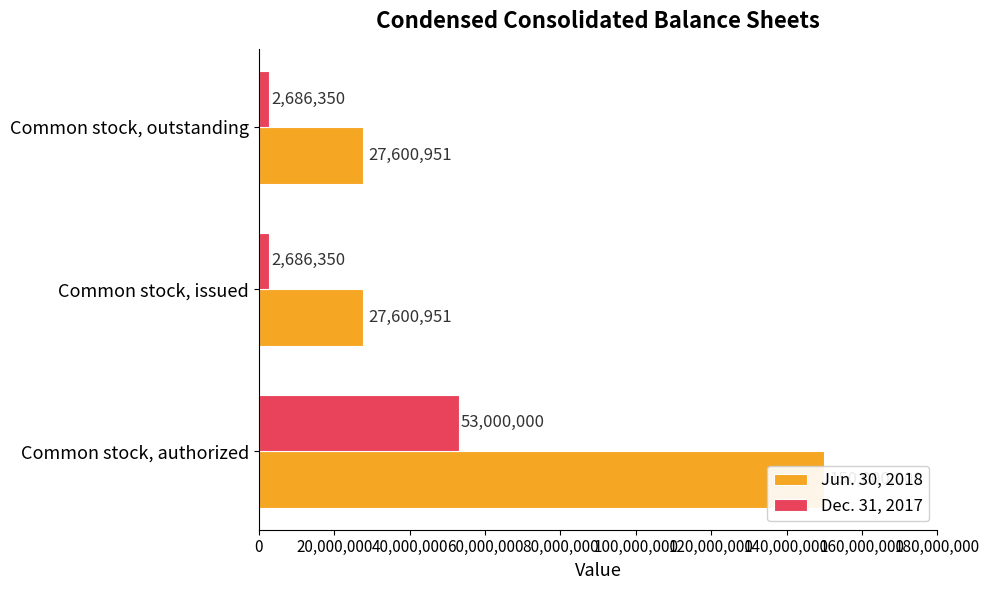

What is the difference between the maximum and second lowest values in the Jun. 30, 2018 series?

122399049